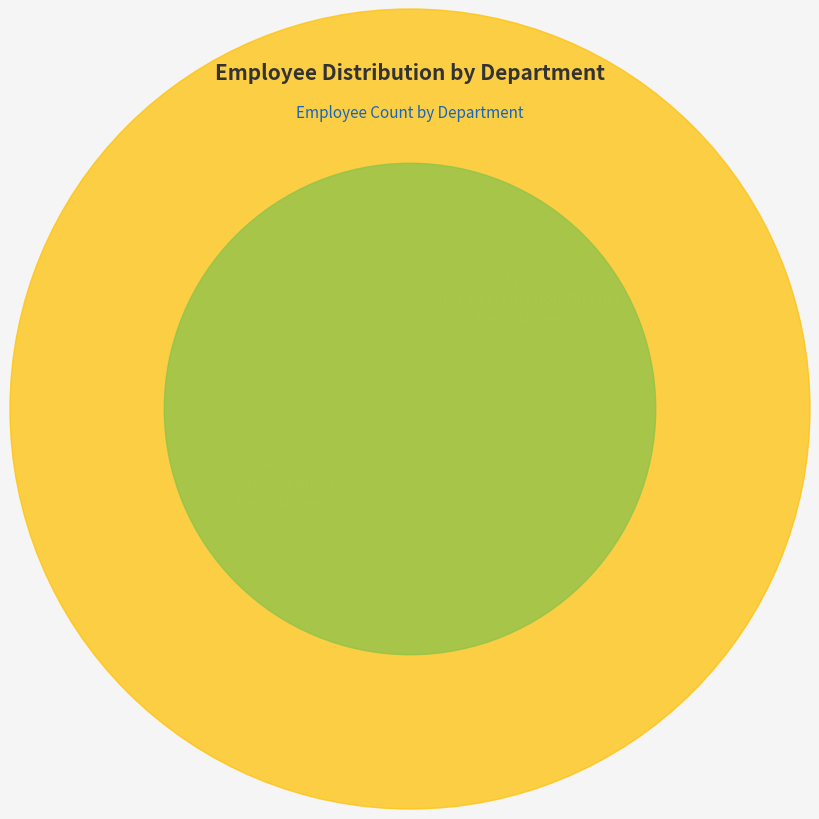

True or false: Board Member accounts for 57% of the total.

False